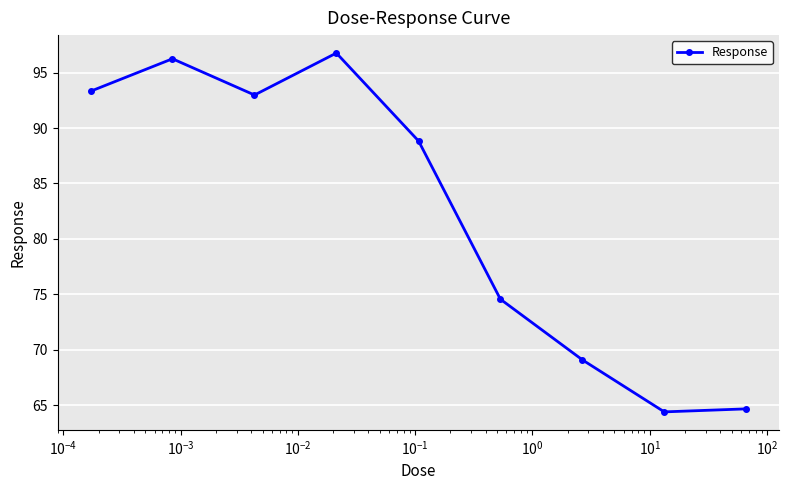

How many interior local peaks (higher than both neighbors) does the data have?

2